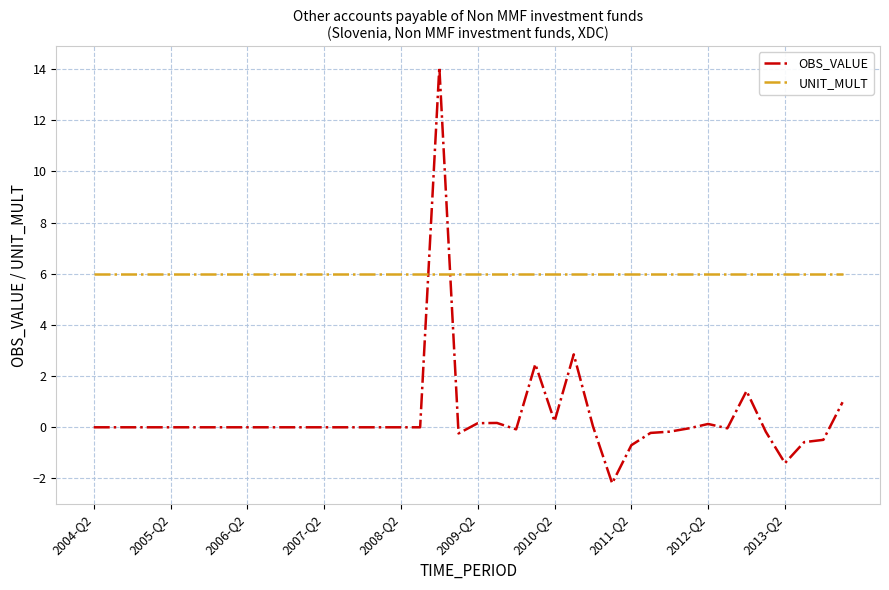

How many times do OBS_VALUE and UNIT_MULT cross each other?

2